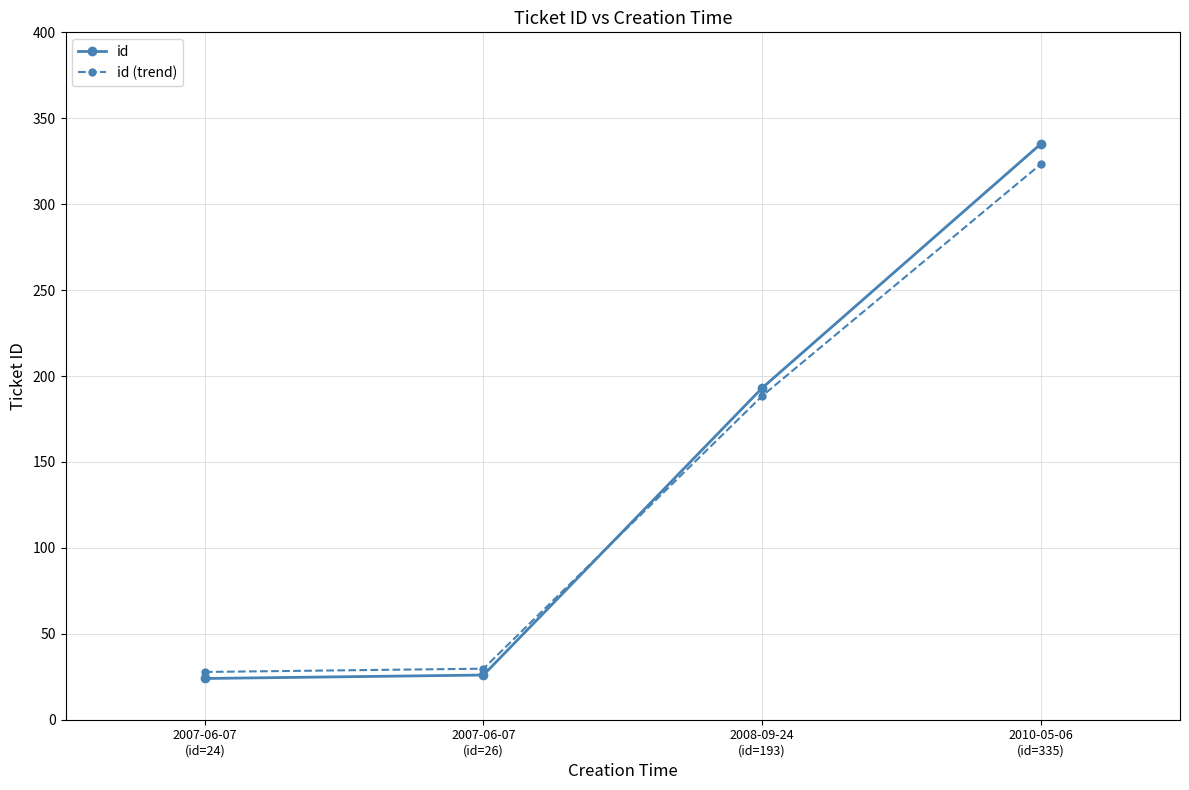

Where does the id (trend) series first go above 188?

2008-09-24
(id=193)